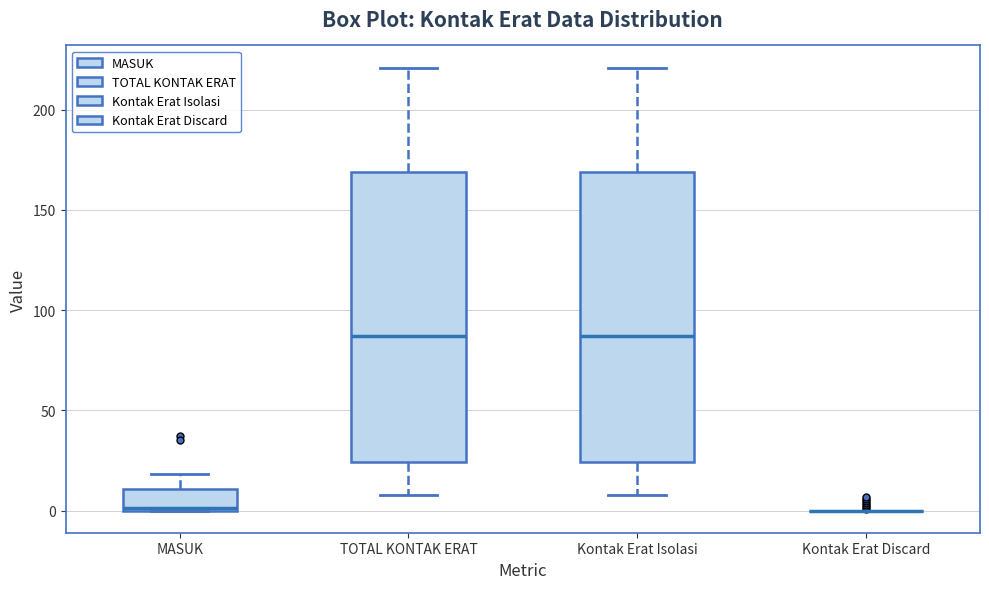

Where does the upper whisker of the box for MASUK end on the y-axis? The values are not printed on the chart, so give them approximately, as read against the axis.

20